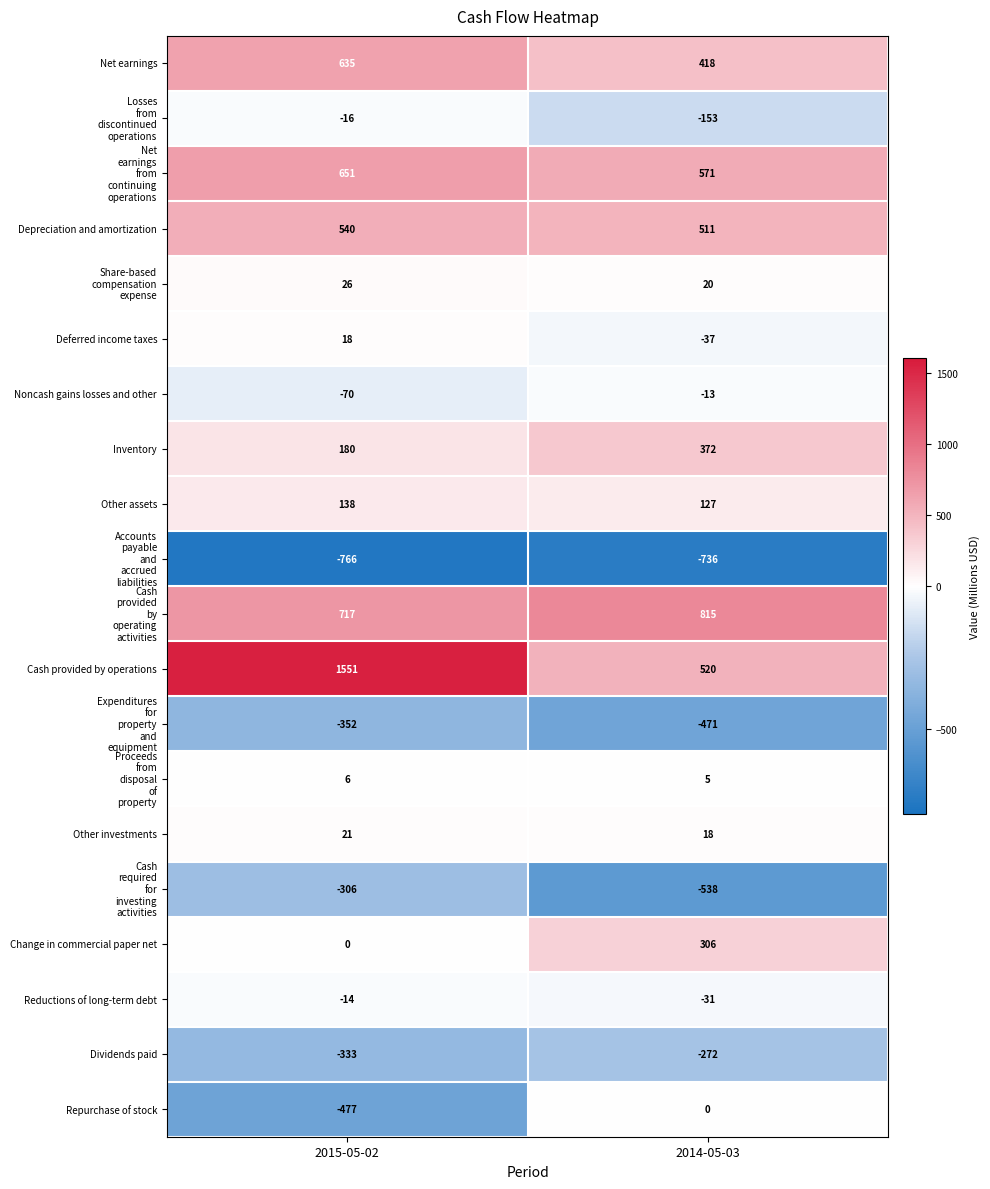

What is the maximum value for Change in commercial paper net?

306